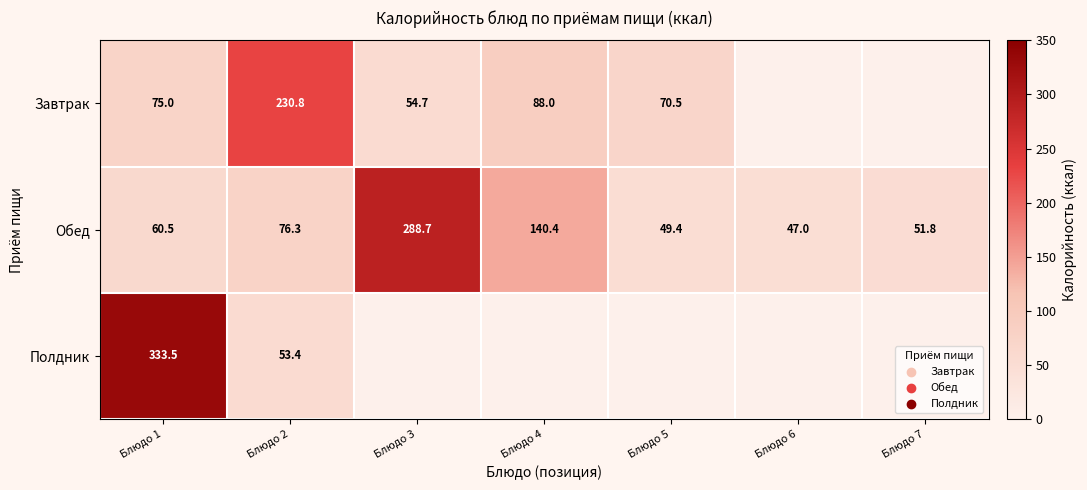

Rank the series at Блюдо 1 from highest to lowest value.

Полдник, Завтрак, Обед